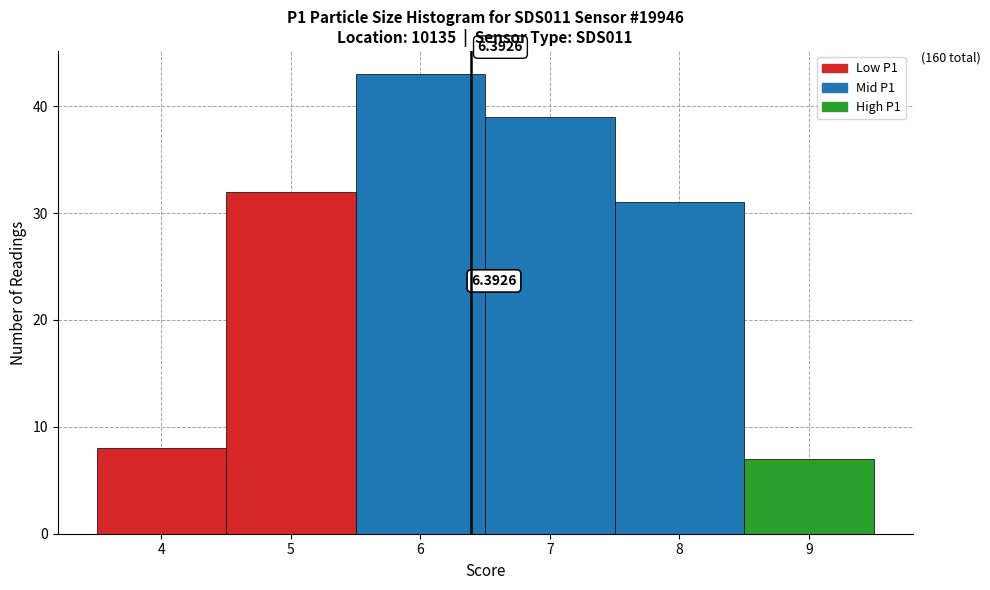

Over which range of the x-axis is the bar tallest?

5.5 to 6.5